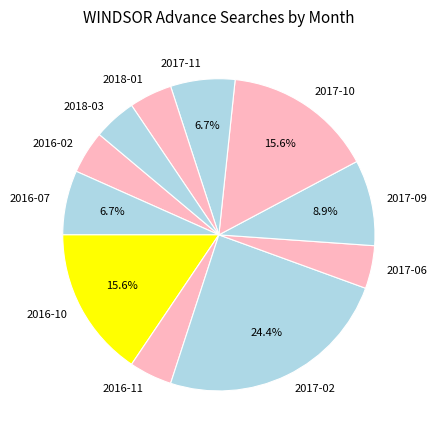

Combined, do 2017-02 and 2018-03 account for over 50%?

No